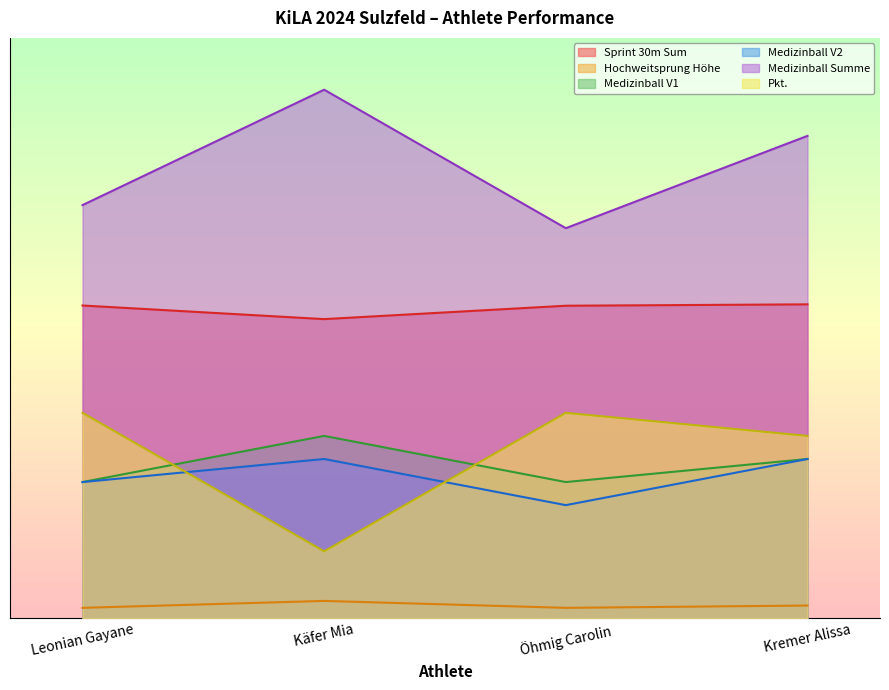

Reading left to right, what are all the values shown in this chart?

Sprint 30m Sum: Leonian Gayane=15.1	Käfer Mia=14.4	Öhmig Carolin=15.1	Kremer Alissa=15.1
Hochweitsprung Höhe: Leonian Gayane=0.5	Käfer Mia=0.8	Öhmig Carolin=0.5	Kremer Alissa=0.6
Medizinball V1: Leonian Gayane=6.6	Käfer Mia=8.8	Öhmig Carolin=6.6	Kremer Alissa=7.7
Medizinball V2: Leonian Gayane=6.6	Käfer Mia=7.7	Öhmig Carolin=5.5	Kremer Alissa=7.7
Medizinball Summe: Leonian Gayane=19.9	Käfer Mia=25.5	Öhmig Carolin=18.8	Kremer Alissa=23.3
Pkt.: Leonian Gayane=9.9	Käfer Mia=3.2	Öhmig Carolin=9.9	Kremer Alissa=8.8